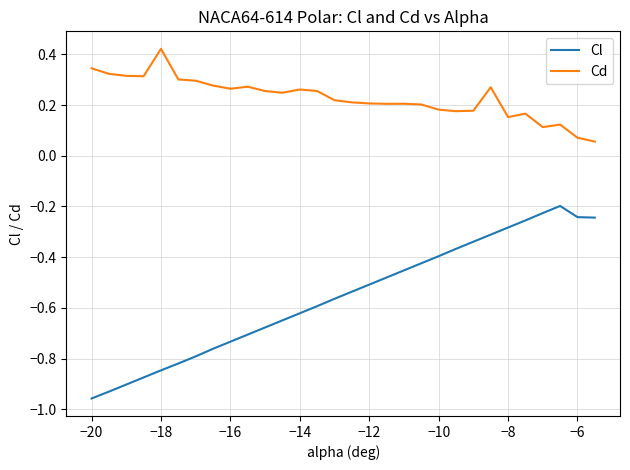

Which series has the largest total across all categories?

Cd